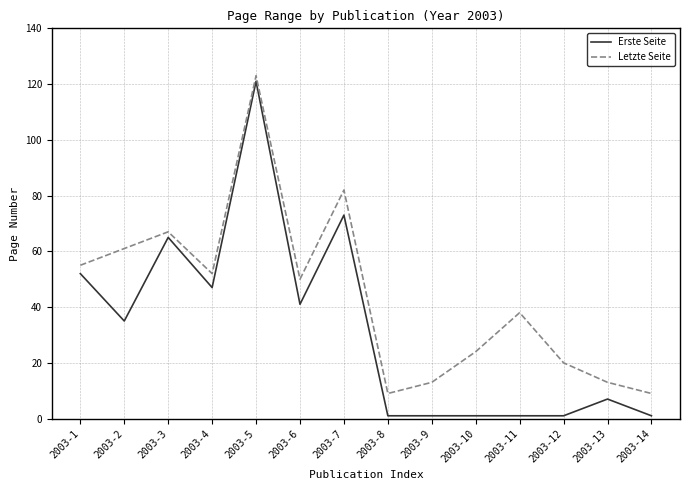

What is the difference between the second highest and minimum values in the Letzte Seite series?

73